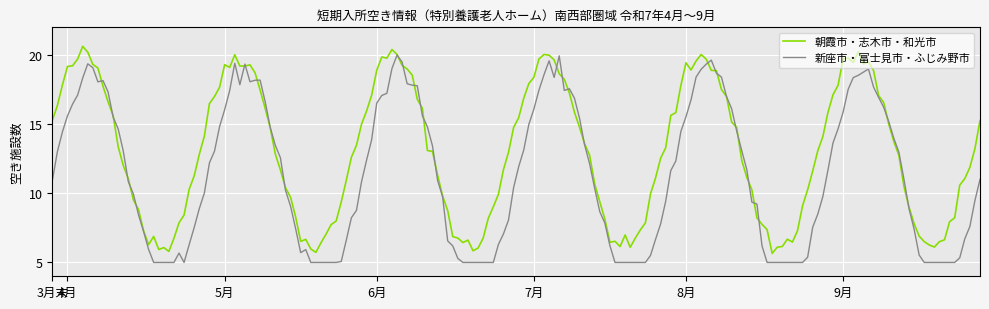

How many lines are shown in the chart?

2